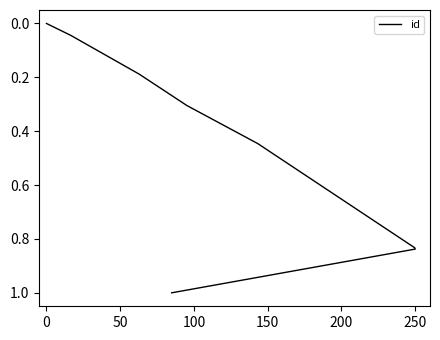

The chart shows a value of 0.8 at 250. True or false?

True